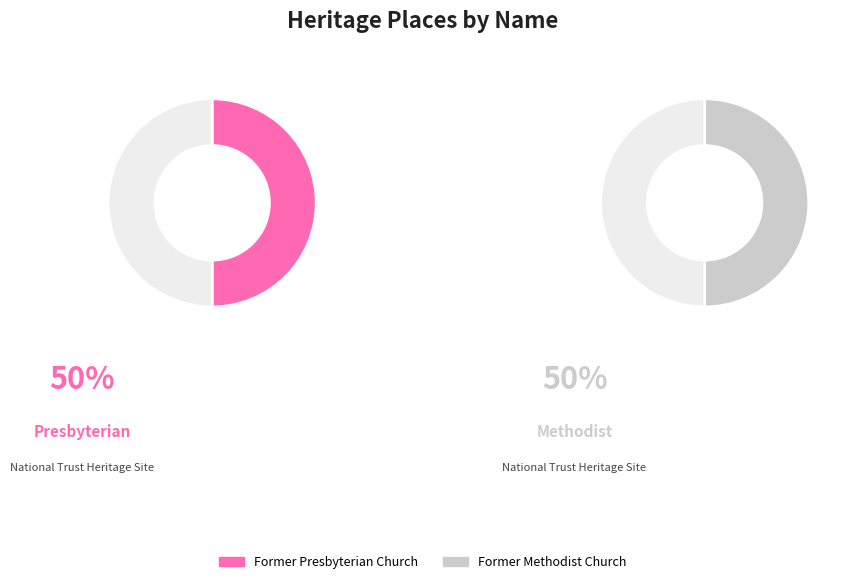

Do Former Presbyterian Church and Former Methodist Church together represent more than half of the pie?

Yes